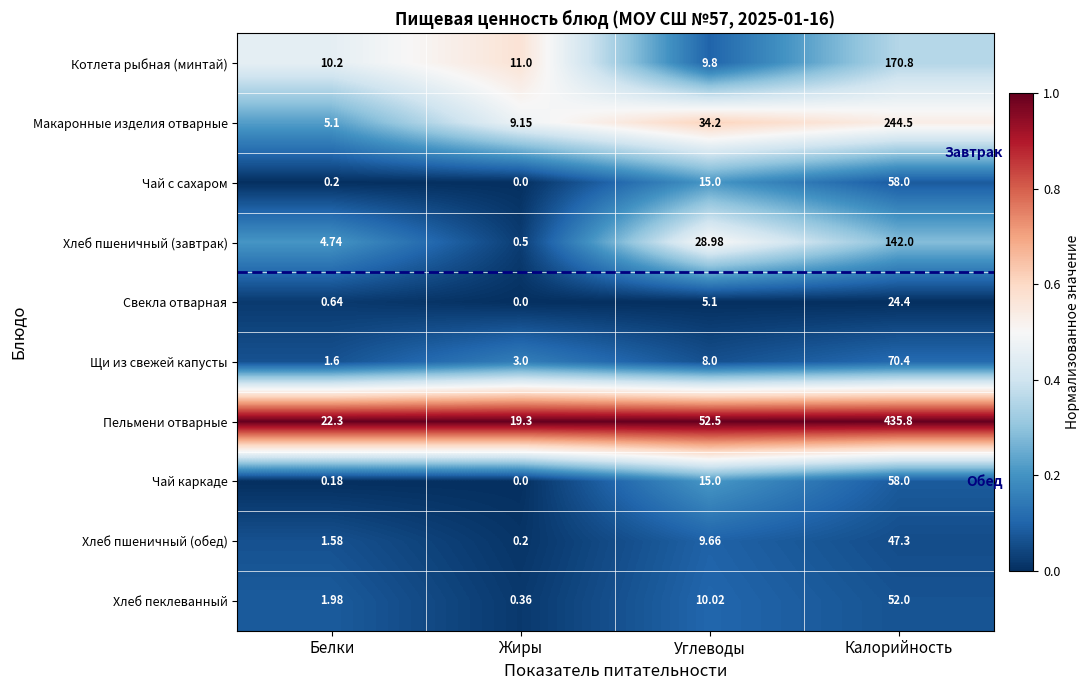

Which series changed the most between Жиры and Калорийность?

Пельмени отварные